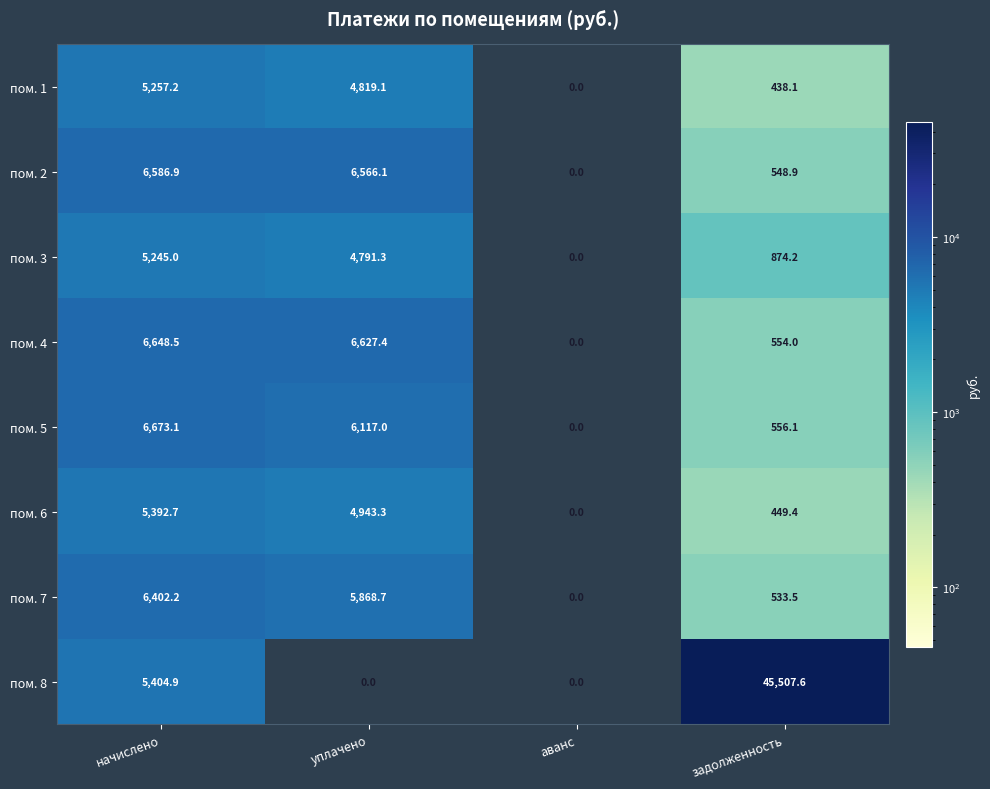

Which series has the widest spread of values?

пом. 8